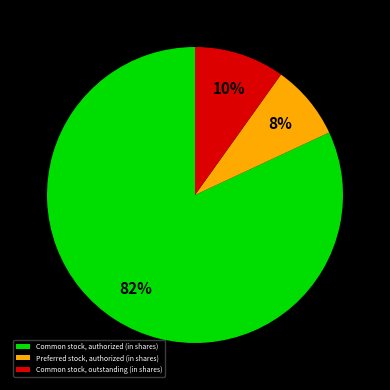

What is the smallest slice in the pie chart?

Preferred stock, authorized (in shares)